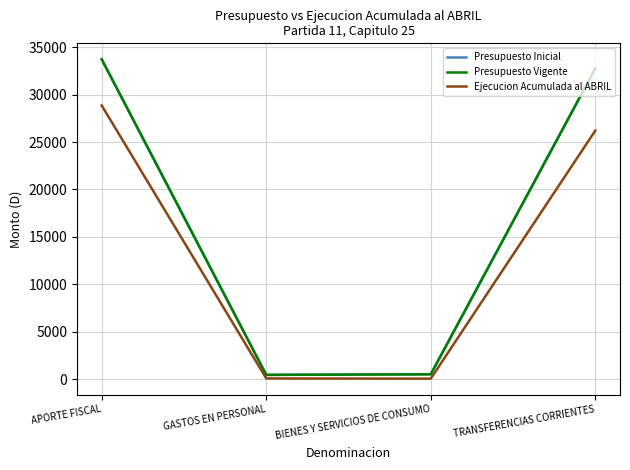

What is the maximum value for Presupuesto Inicial?

33723